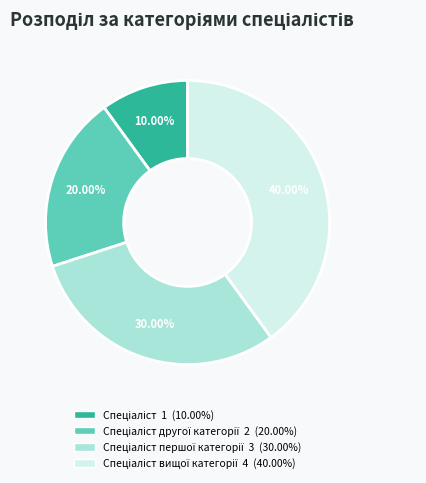

Is there any slice that represents more than half of the pie?

No